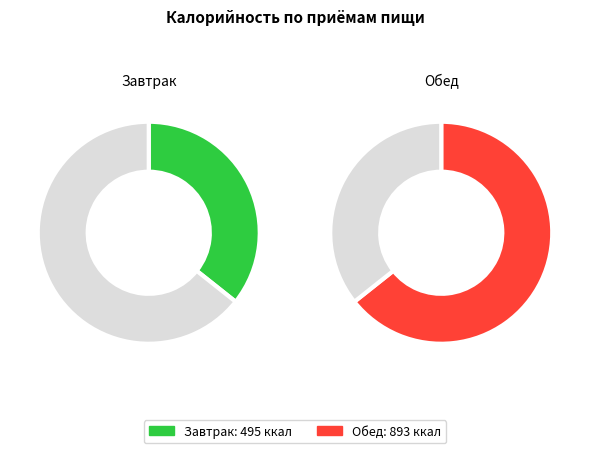

To the nearest percent, what is the difference between the largest and smallest slice percentages?

29%